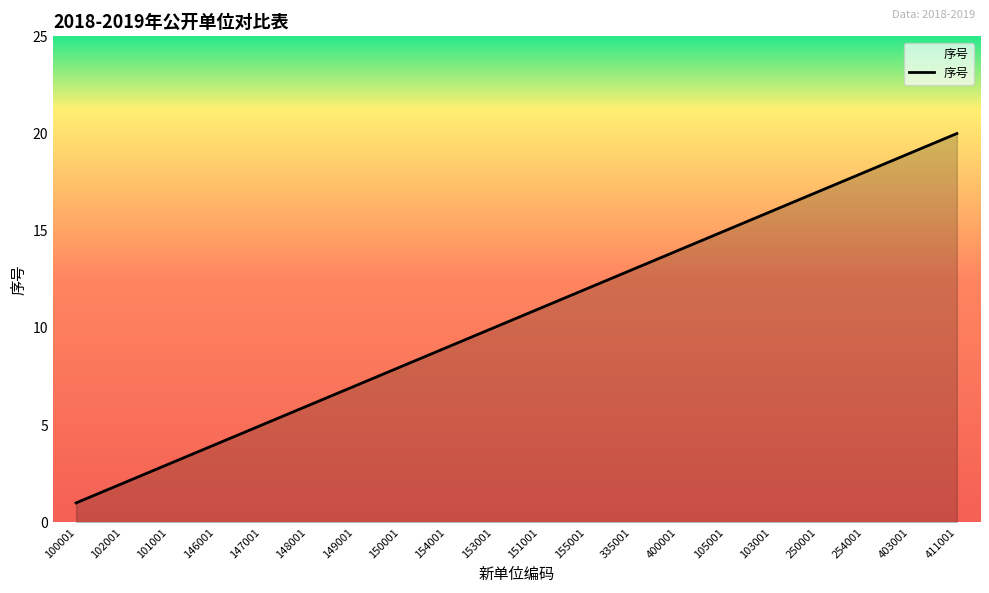

List the labels in order of value, largest first.

411001, 403001, 254001, 250001, 103001, 105001, 400001, 335001, 155001, 151001, 153001, 154001, 150001, 149001, 148001, 147001, 146001, 101001, 102001, 100001